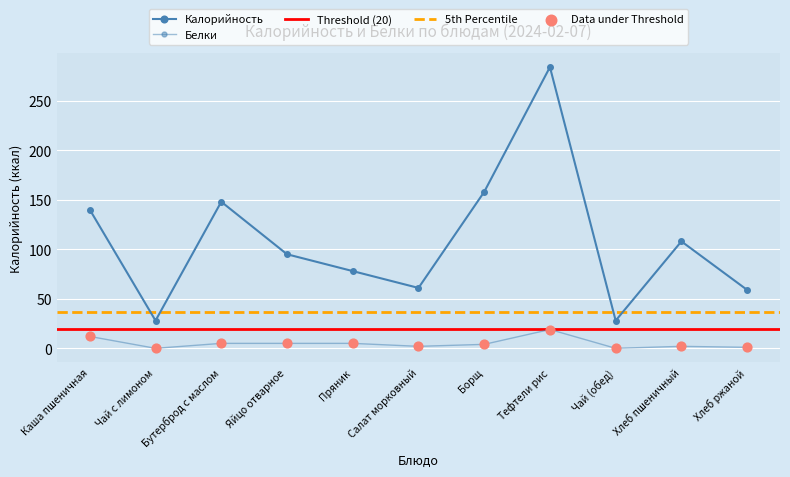

Which series has the largest Y range (max minus min)?

Калорийность